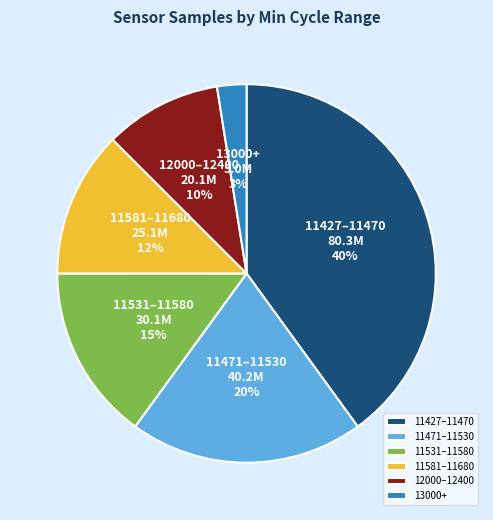

How many slices are in this pie chart?

6